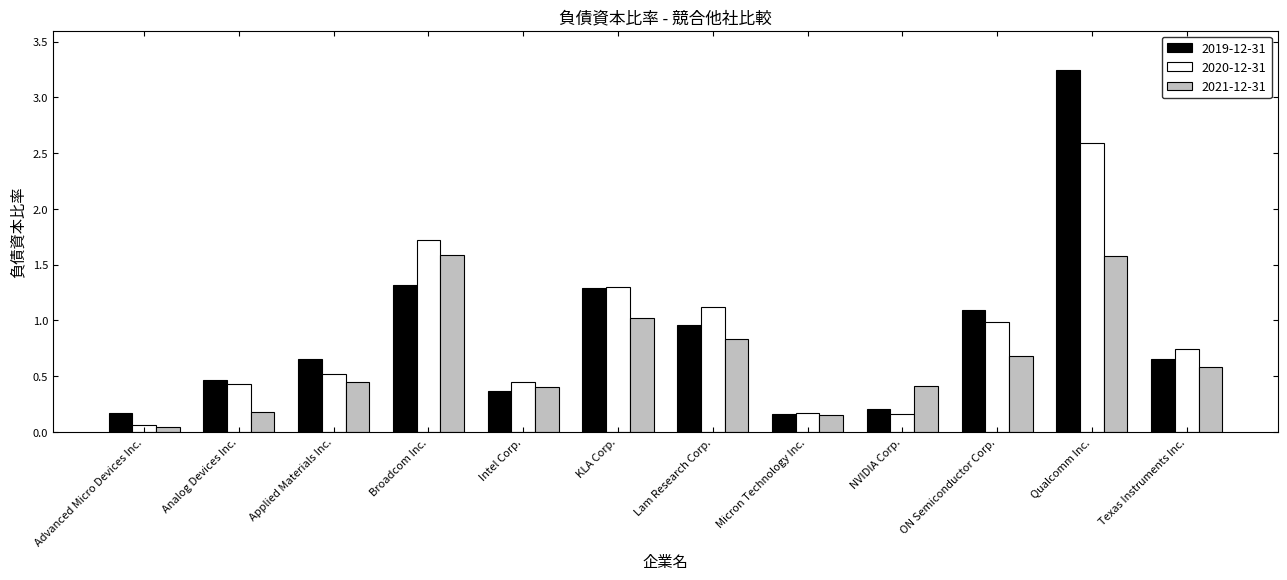

What is the average value of the 2019-12-31 series?

0.9